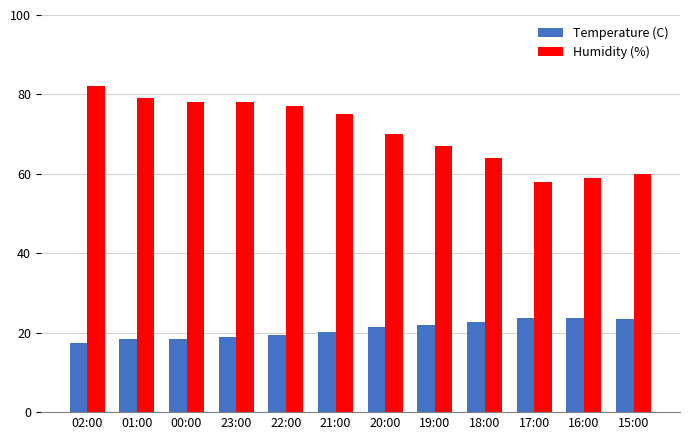

The Temperature (C) series shows 8.3 at 01:00. True or false?

False